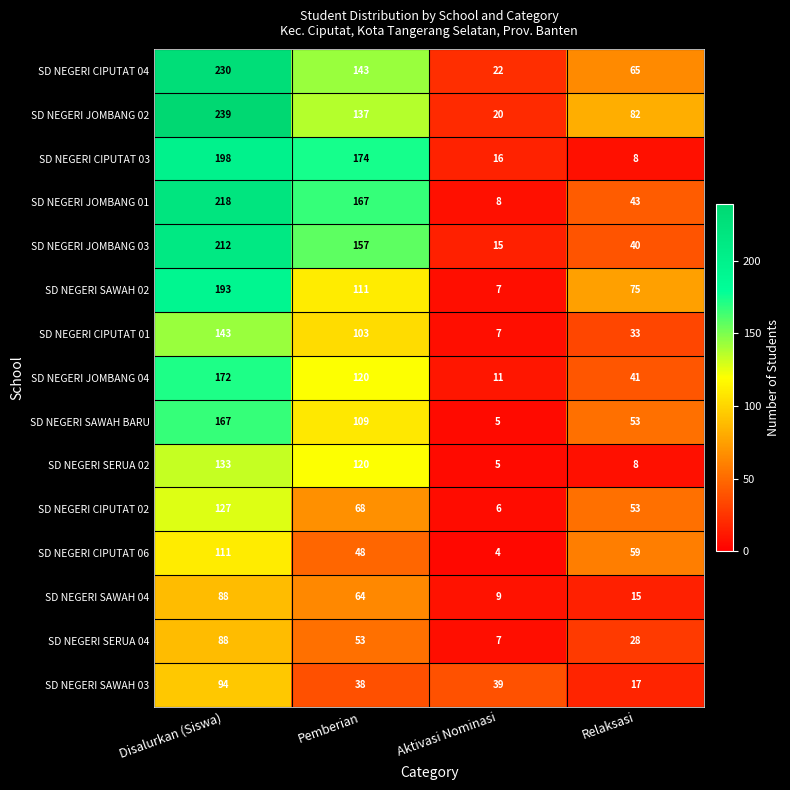

Is the value of SD NEGERI SERUA 04 at Disalurkan (Siswa) greater than the value of SD NEGERI CIPUTAT 06 at Disalurkan (Siswa)?

No